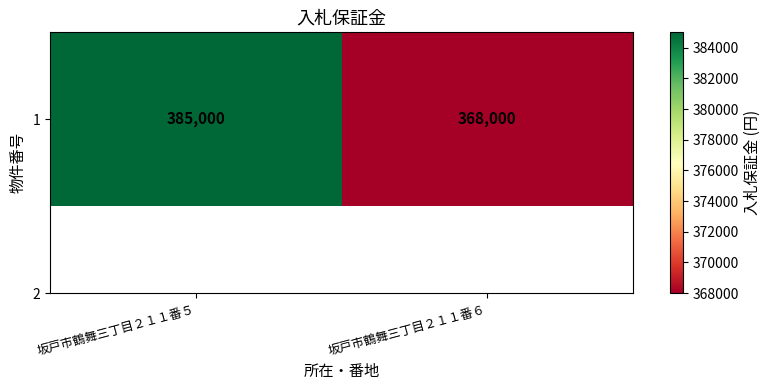

What is the difference between the maximum and minimum values?

17000